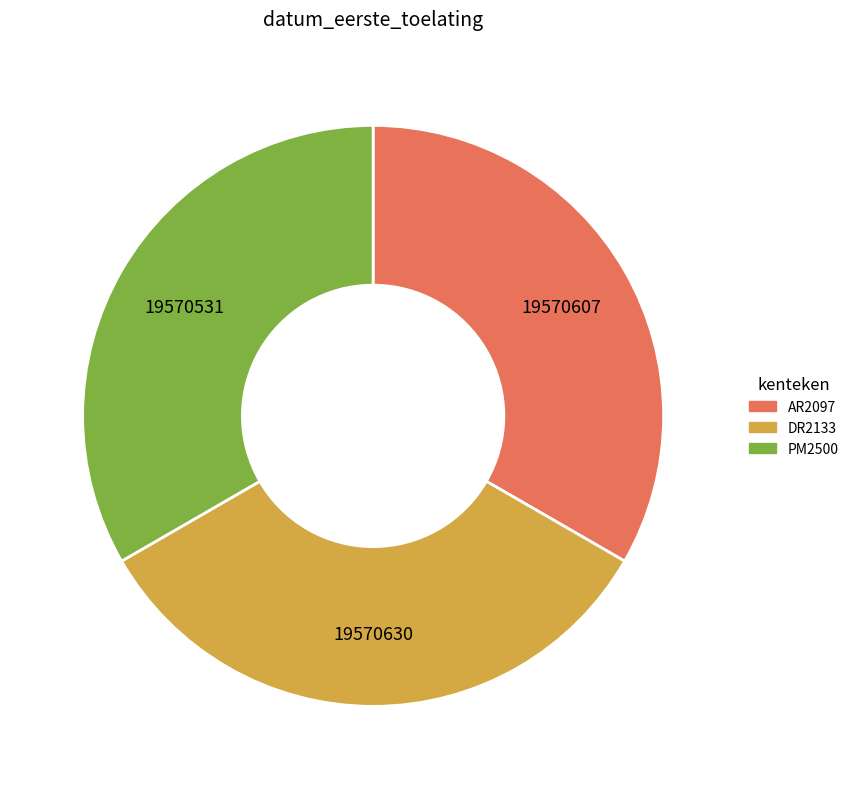

Is there any slice that represents more than half of the pie?

No